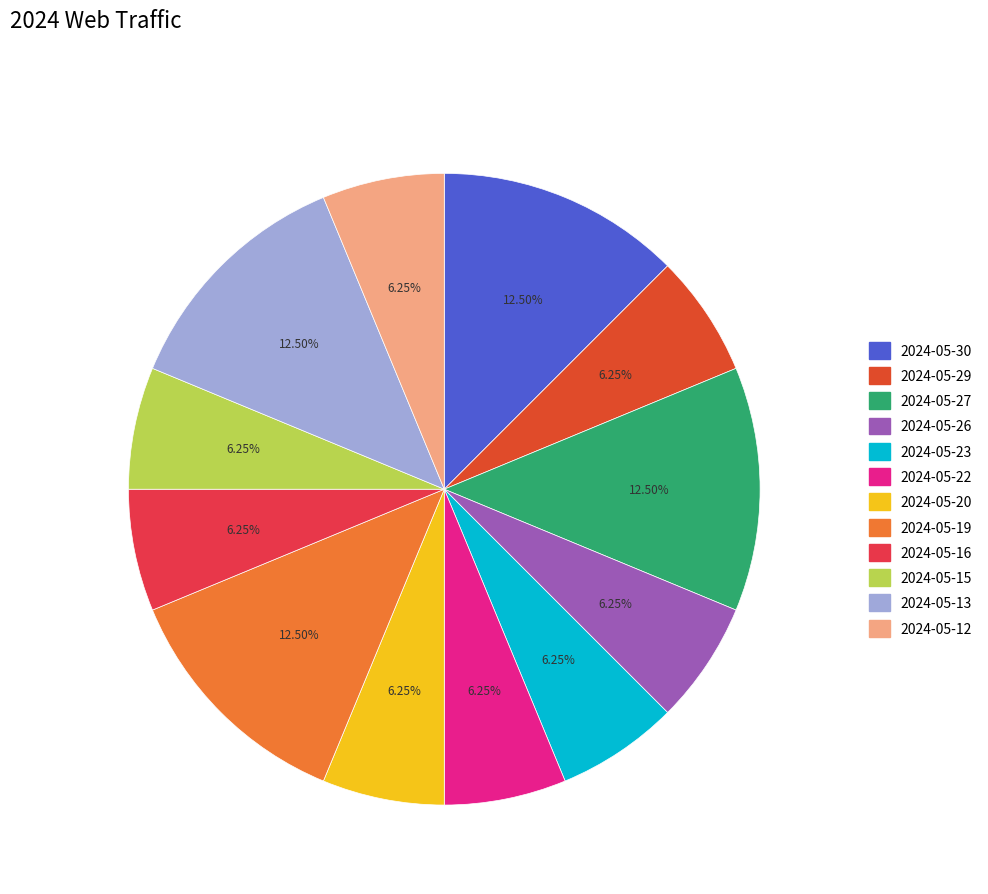

Does any single category account for the majority?

No